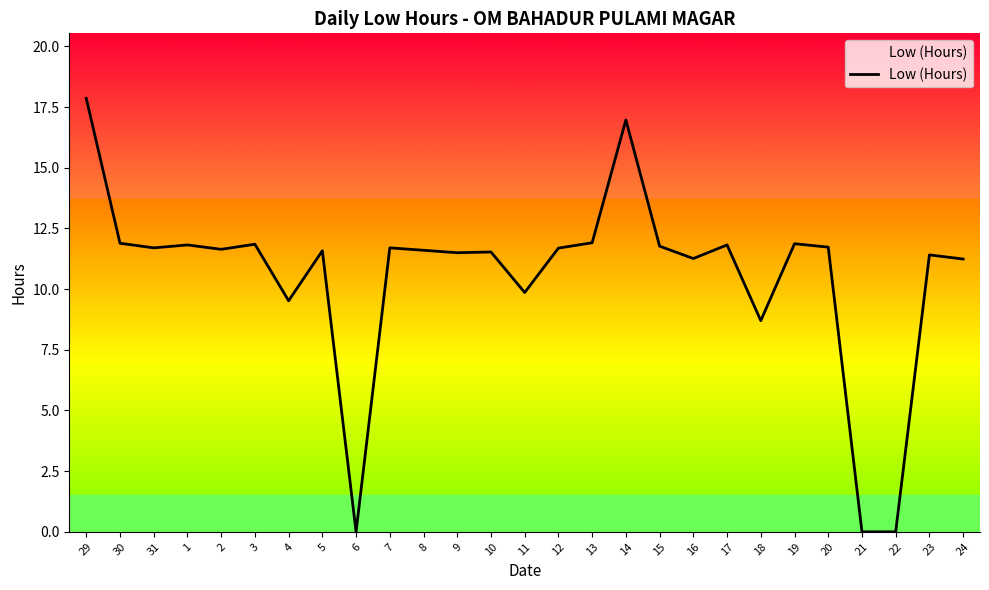

What value does the data have at 4?

9.5